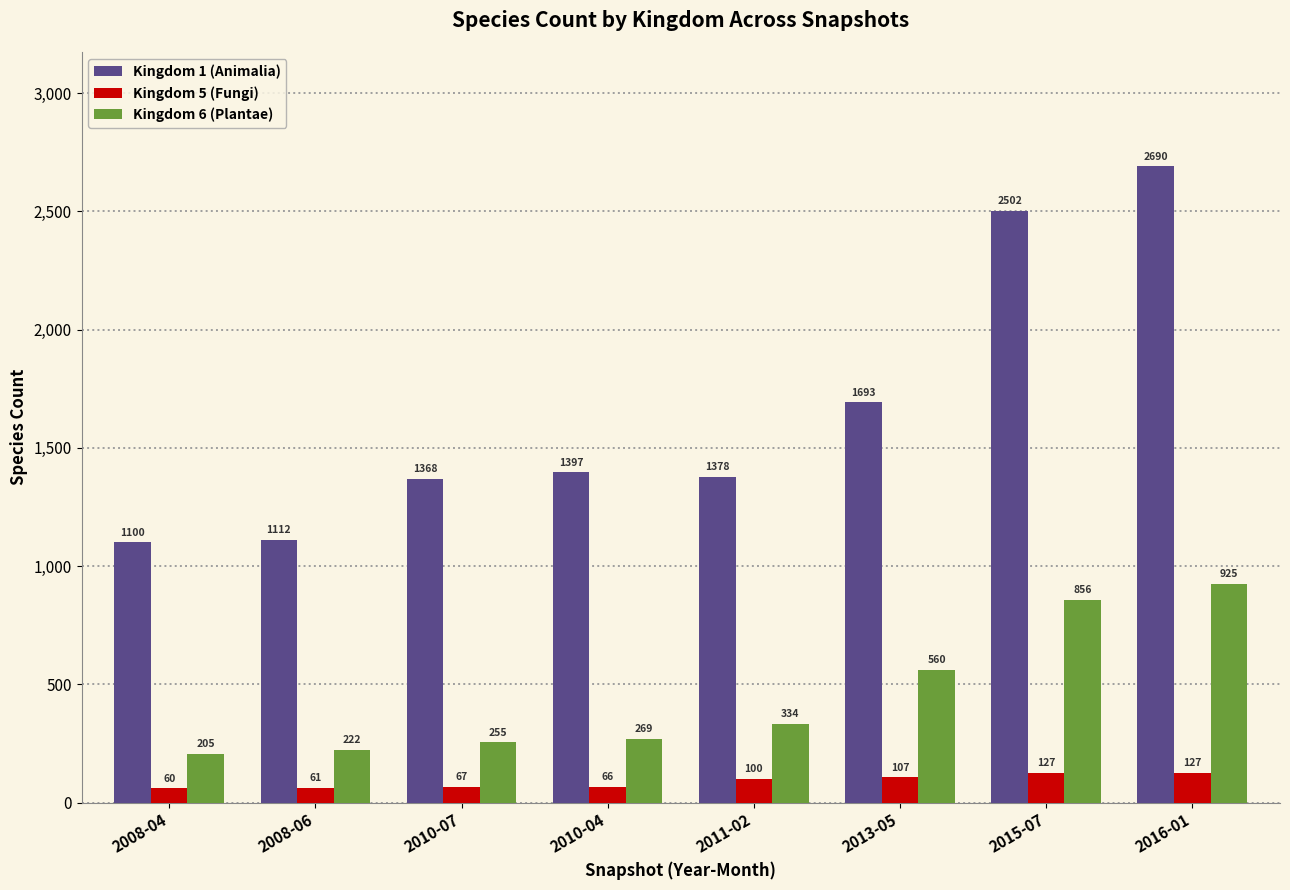

What is the average value of the Kingdom 5 (Fungi) series?

89